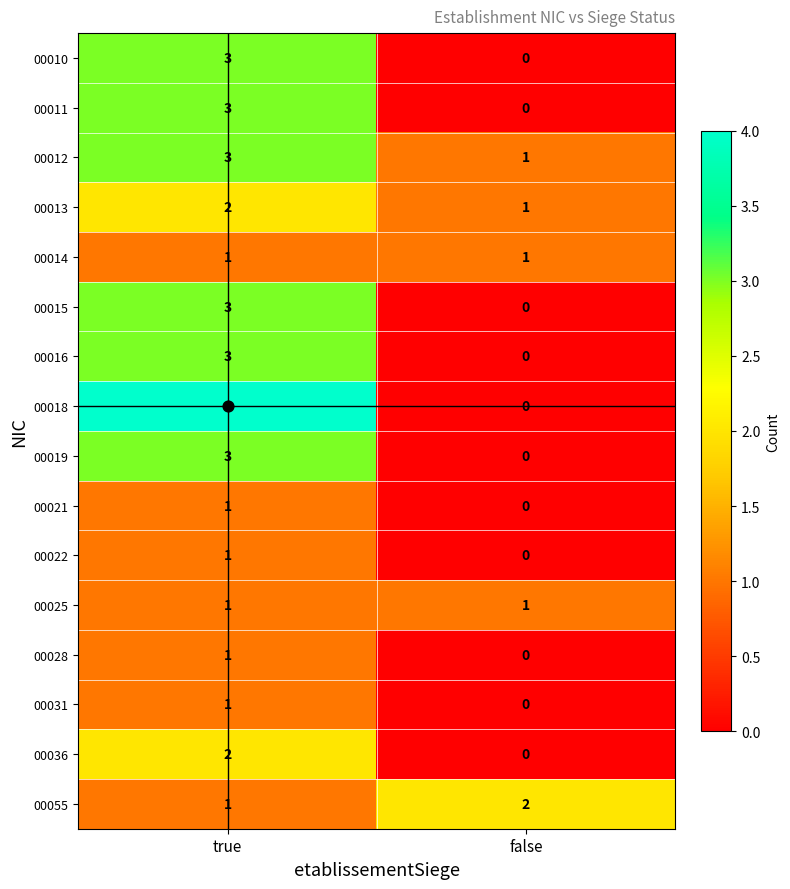

What is the sum of the 00013 values at true and false?

3